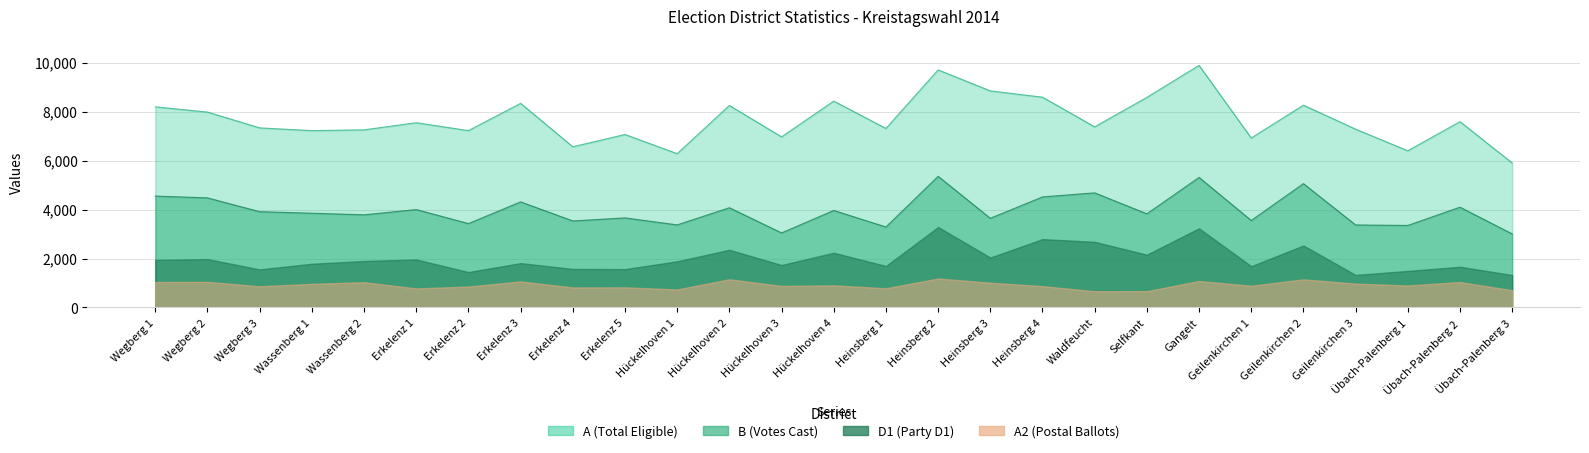

The D1 series shows 1555 at Wegberg 3. True or false?

True